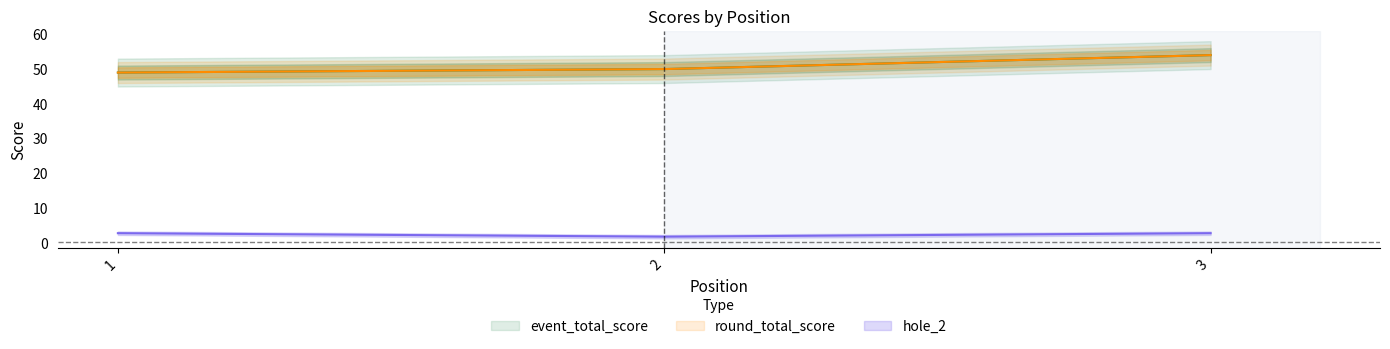

Is it true that round_total_score equals 30 at 2?

False